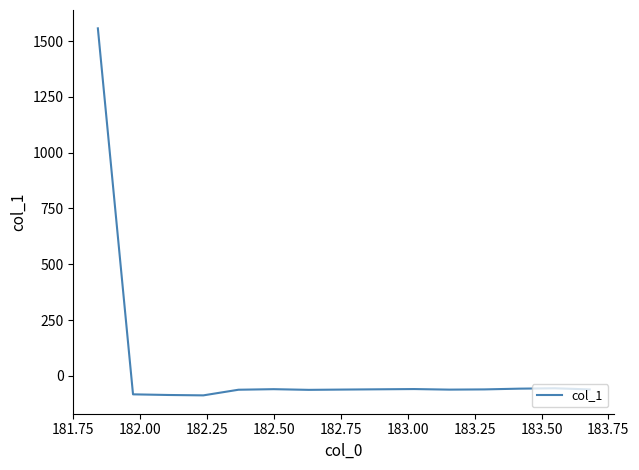

What is the greatest value displayed?

1557.0